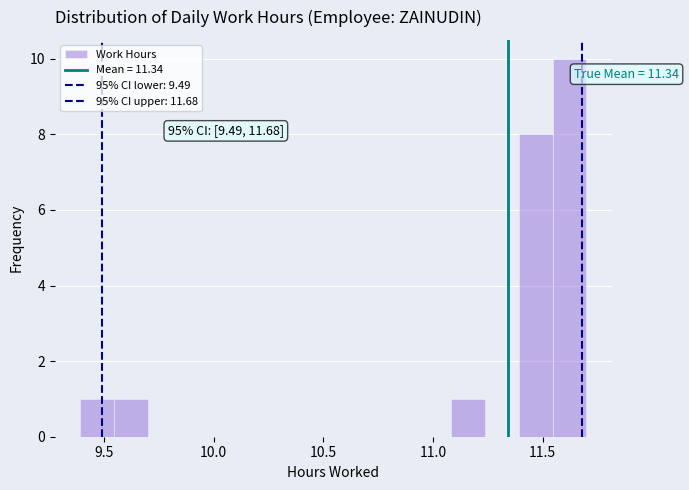

Around what value on the x-axis is the tallest bar? Give the approximate position of its centre, as read against the axis.

11.60